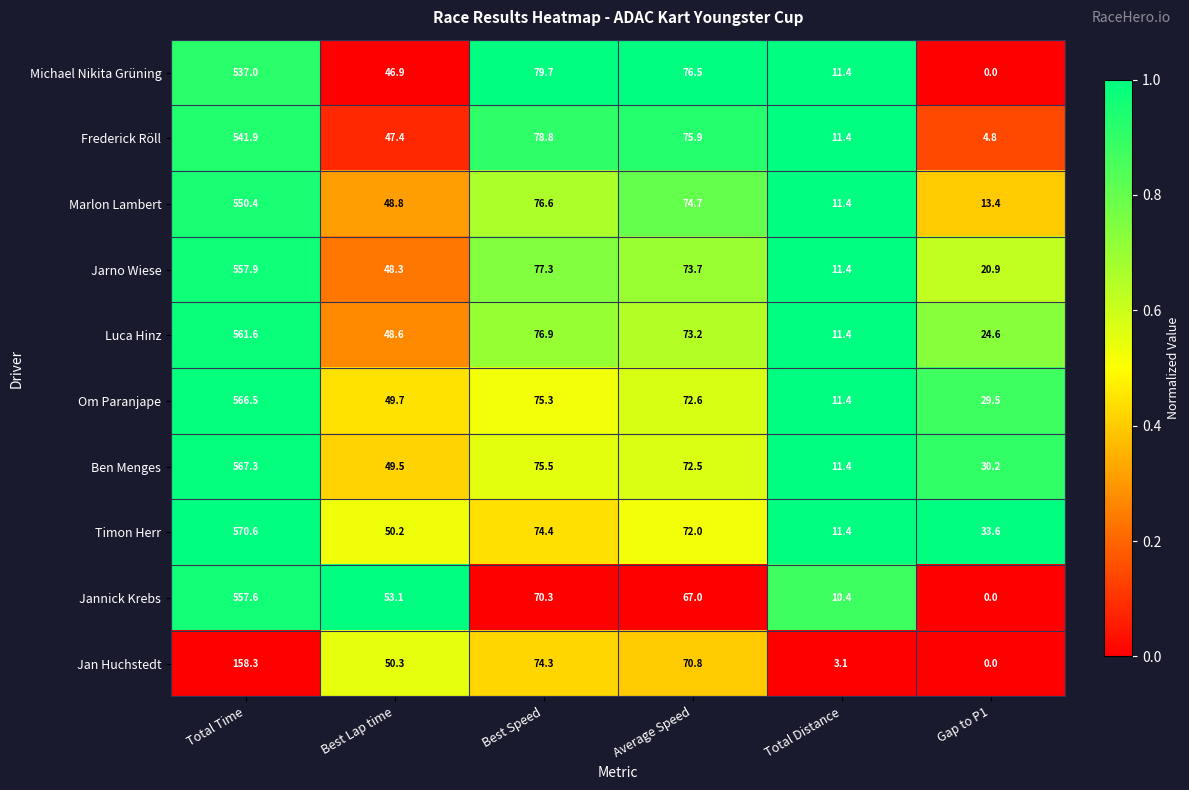

Which series has the largest total across all categories?

Timon Herr